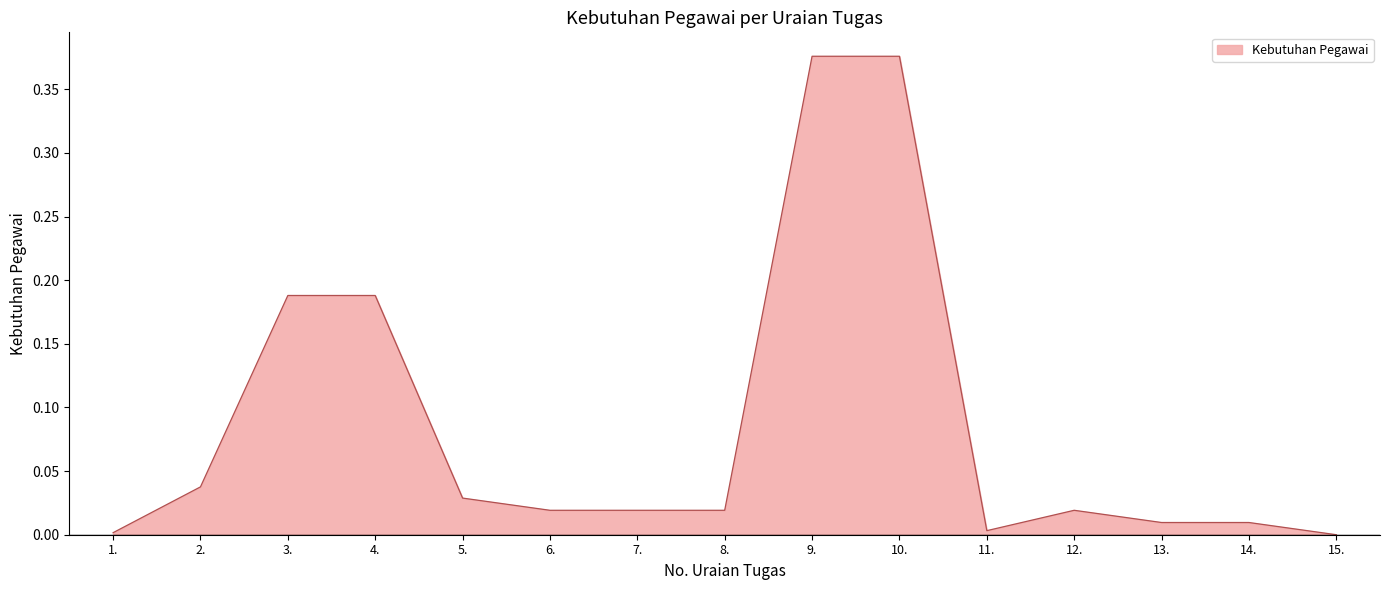

How many values exceed 0?

14